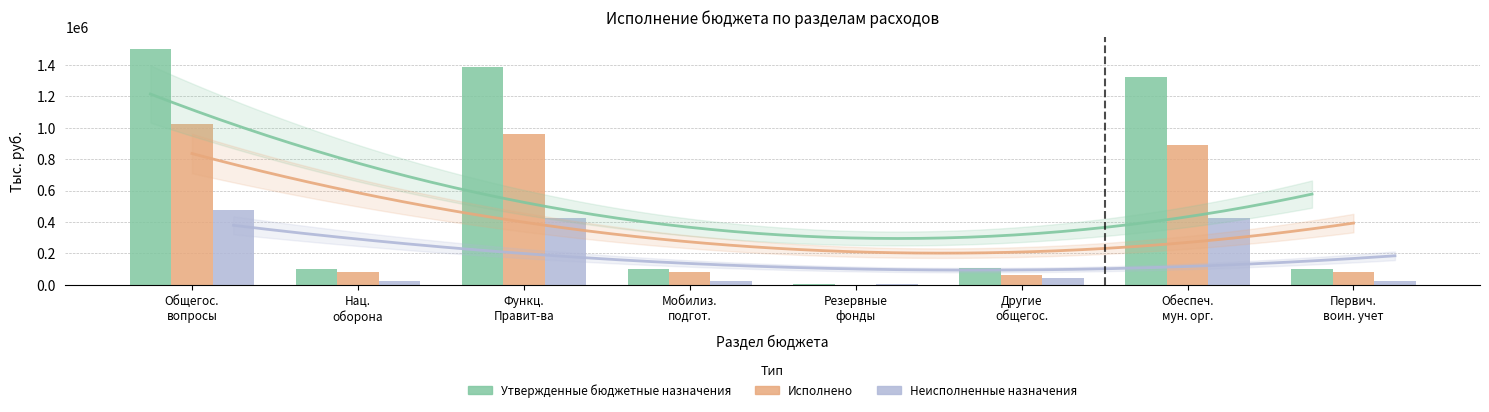

At which category is the sum across all series the highest?

Общегос.
вопросы